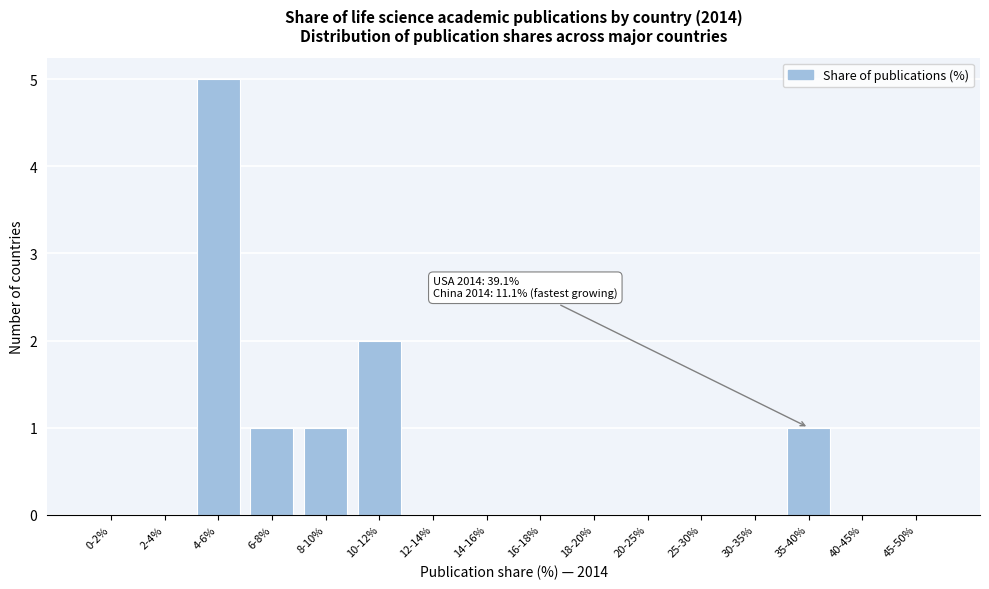

Reading left to right, extract all data points from this chart.

0-2%=0	2-4%=0	4-6%=5	6-8%=1	8-10%=1	10-12%=2	12-14%=0	14-16%=0	16-18%=0	18-20%=0	20-25%=0	25-30%=0	30-35%=0	35-40%=1	40-45%=0	45-50%=0